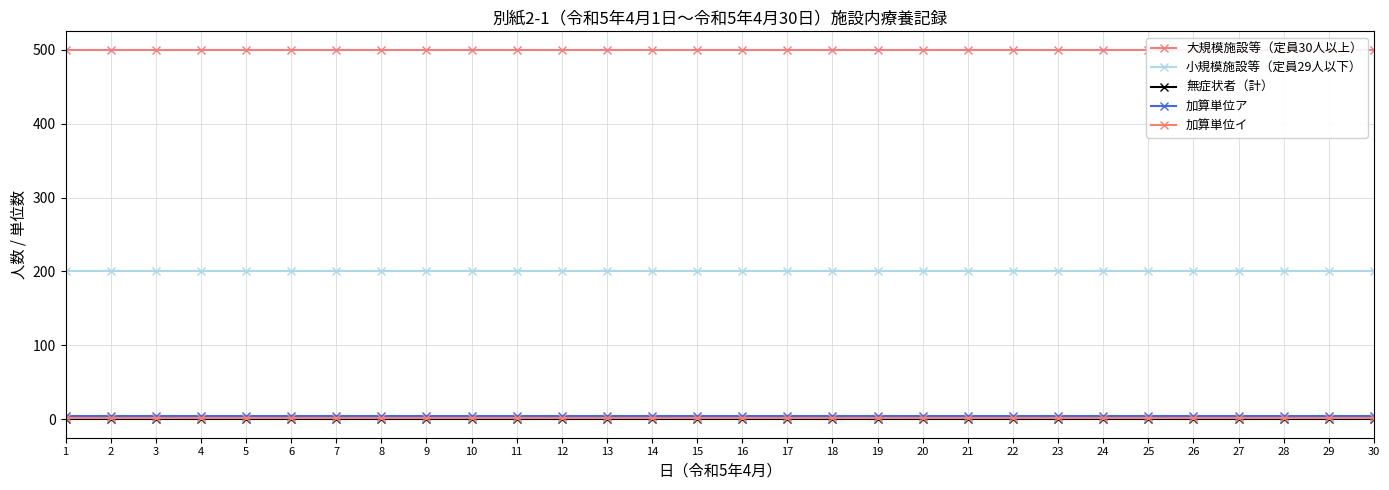

Where is 加算単位ア nearest to the value 5?

1